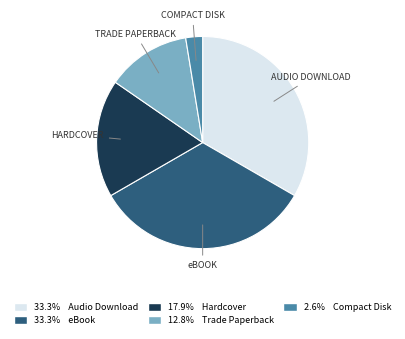

Is there a majority slice in this chart?

No